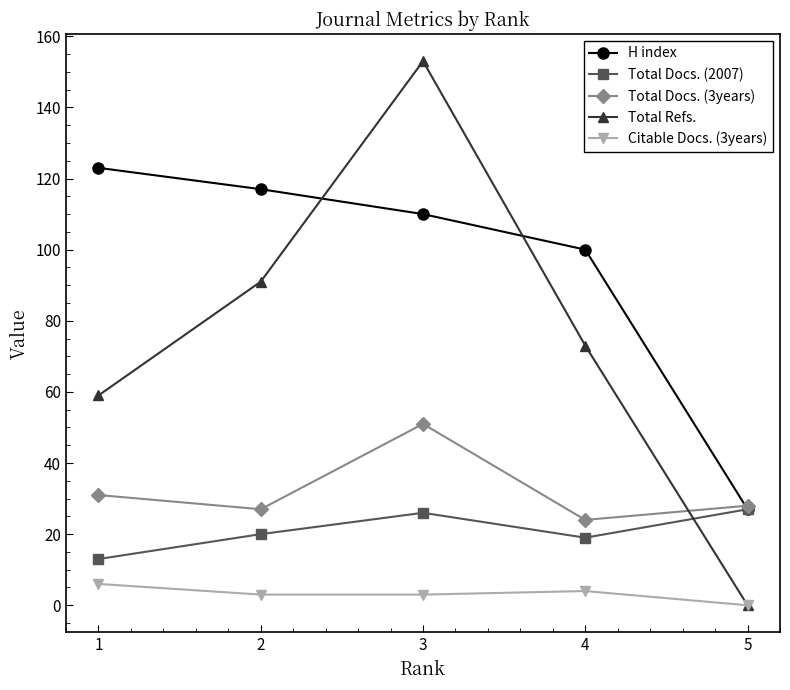

What is the sum of all H index values?

477